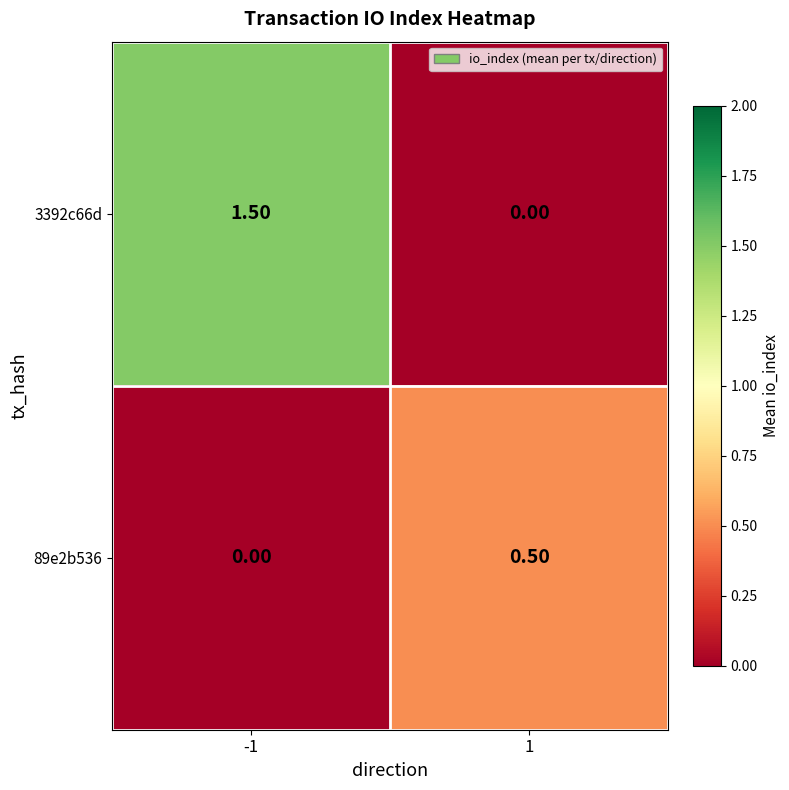

Which series has the largest total across all categories?

3392c66d